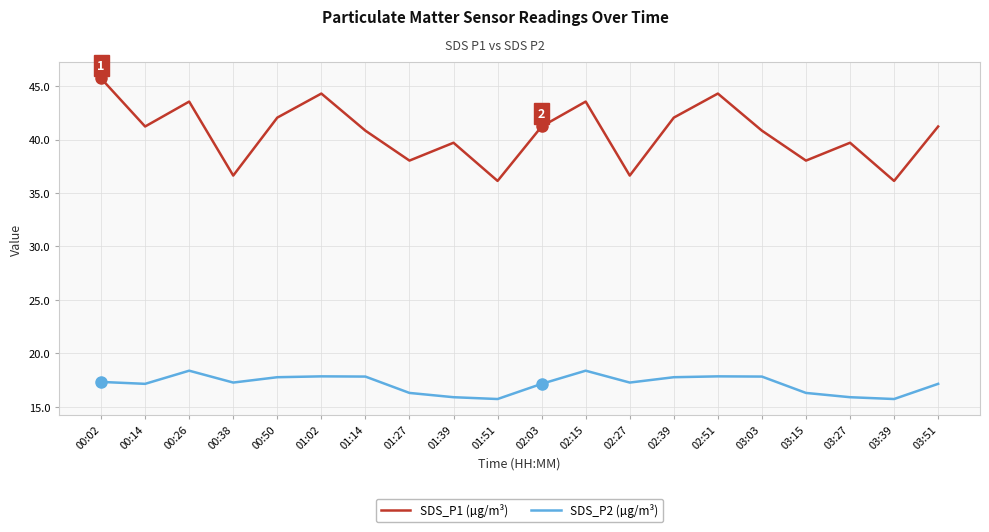

Which series has the largest total across all categories?

SDS_P1 (µg/m³)